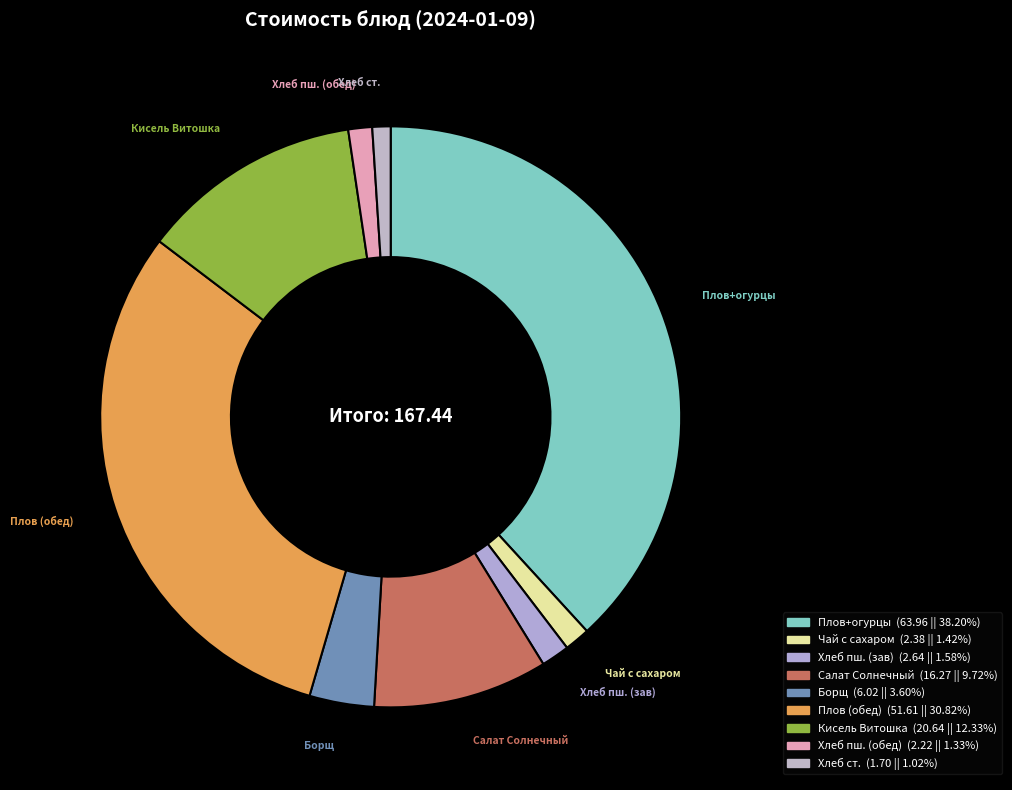

Is there any slice that represents more than half of the pie?

No